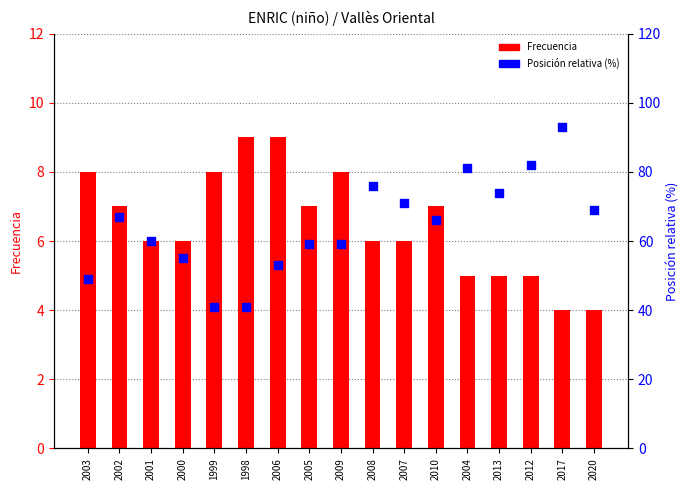

Which series contains the highest Y value?

Posición relativa (%)